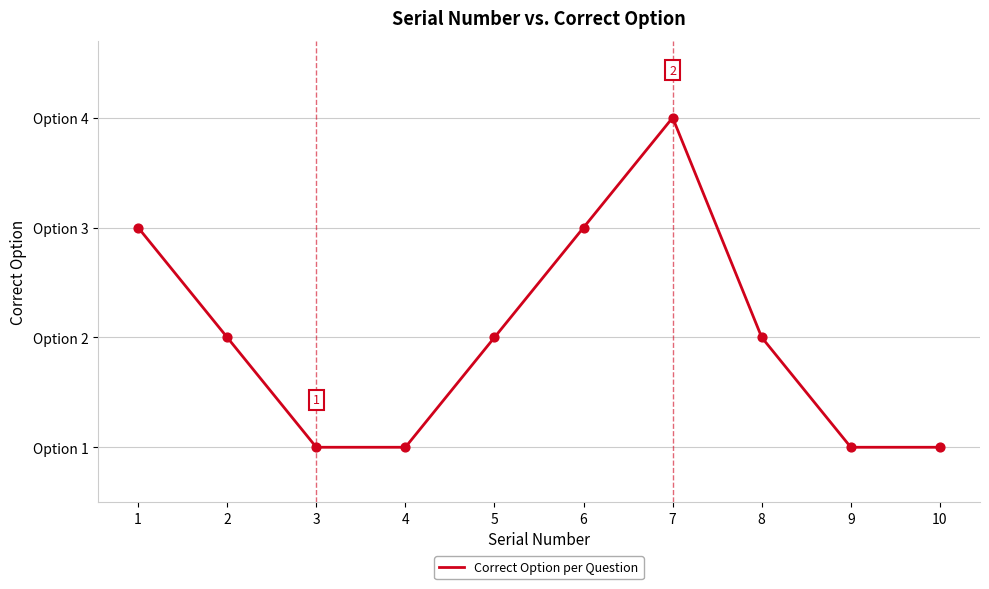

Which has a higher value, 4 or 10?

4